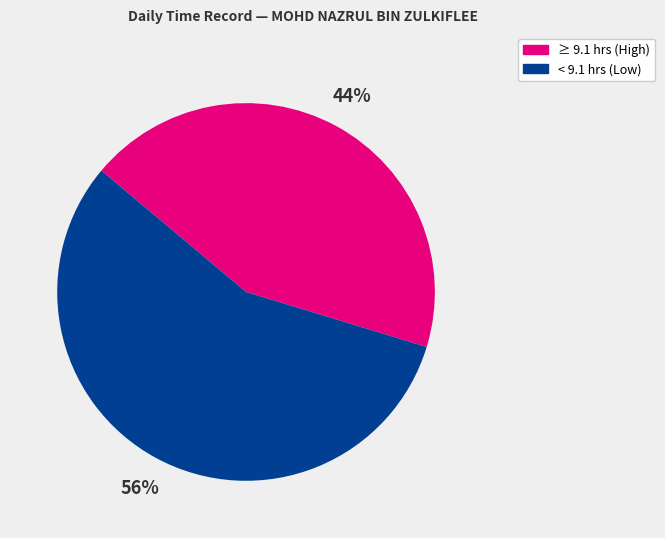

To the nearest percent, what is the average slice percentage?

50%